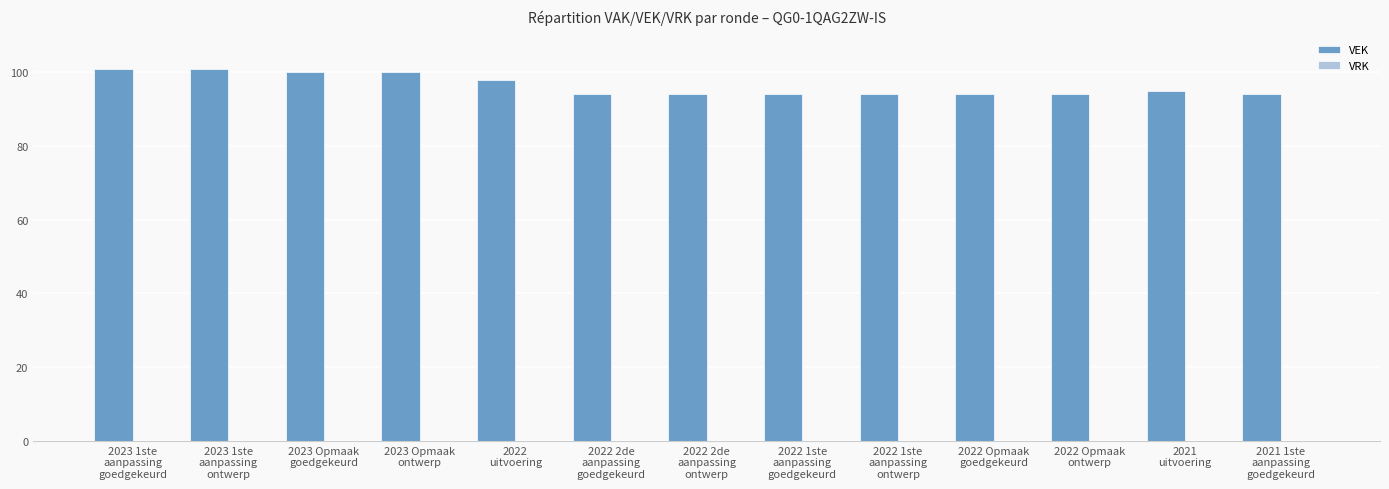

Reading left to right, extract all data points from this chart.

101	101	100	100	98	94	94	94	94	94	94	95	94